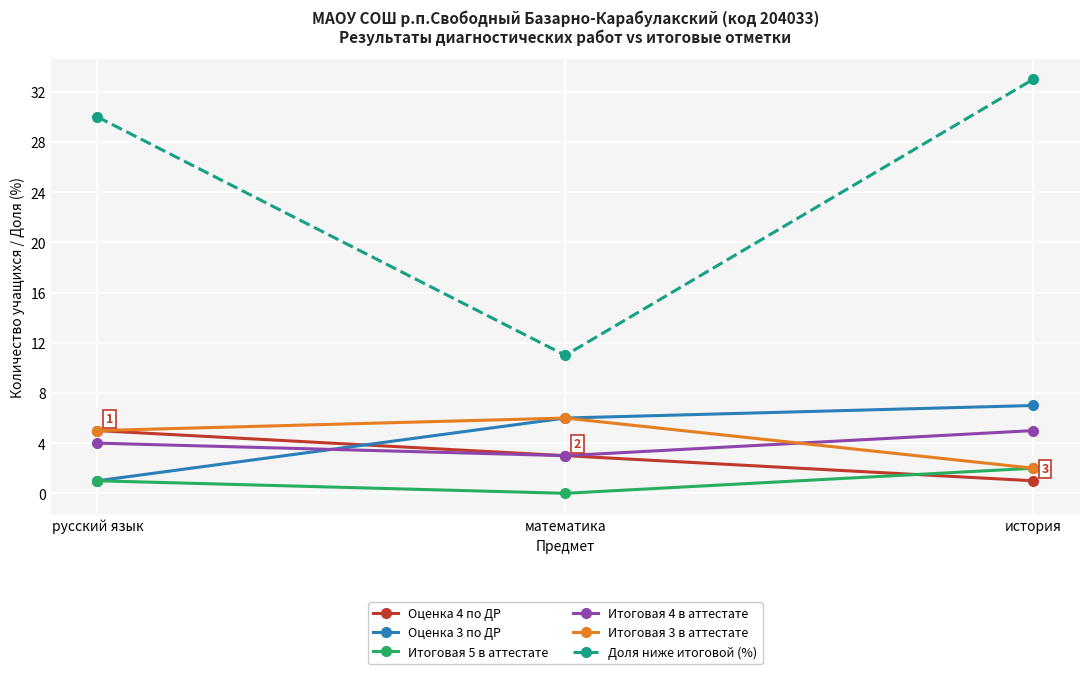

What position from the left is русский язык?

1